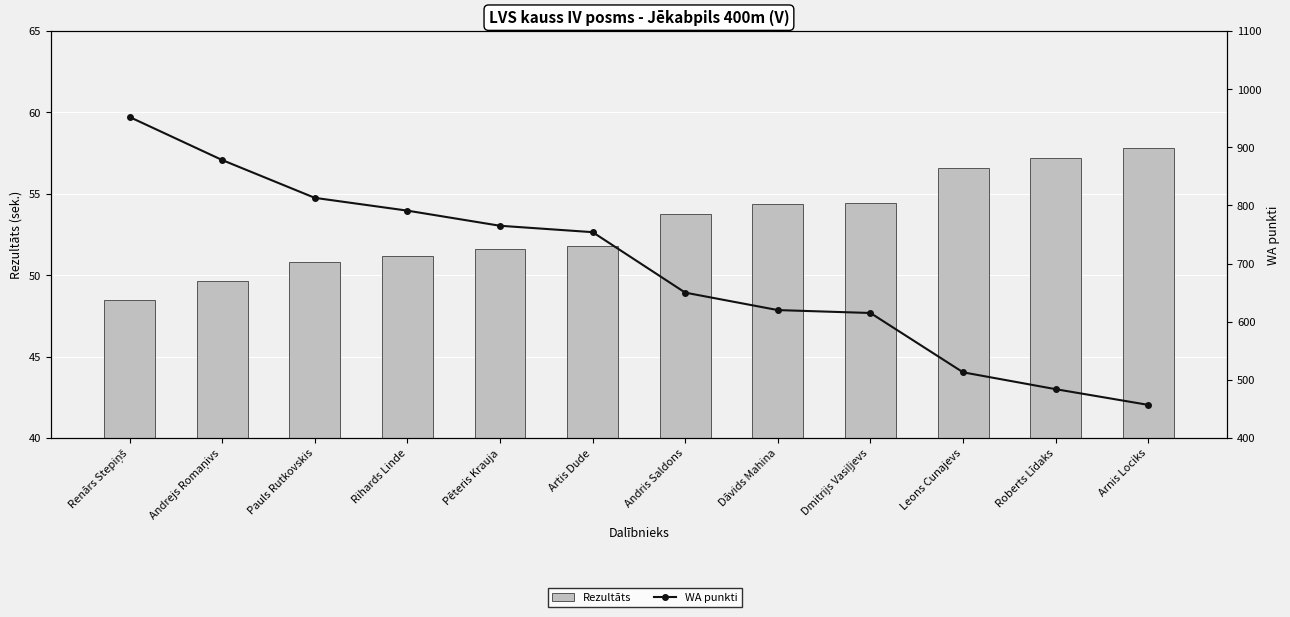

What is the difference between the highest and lowest values at Andris Saldons?

596.2